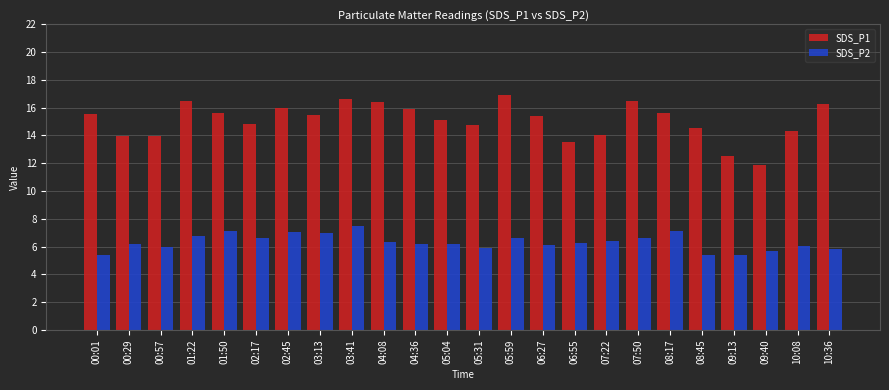

At which category is the sum across all series the highest?

03:41